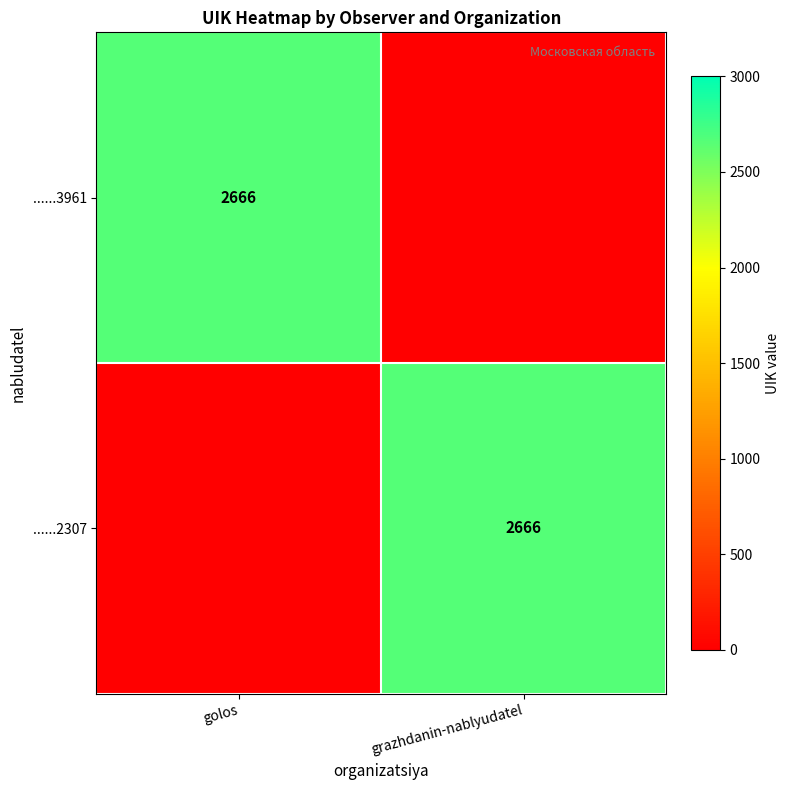

At how many categories does at least one series exceed 822?

2